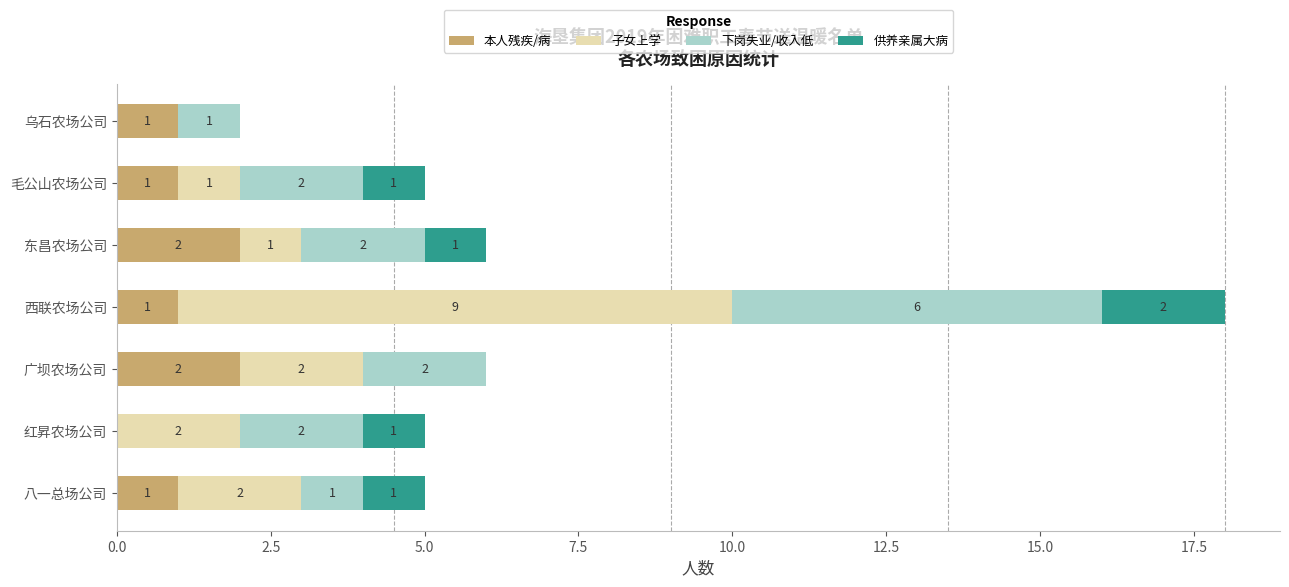

What are all the series names shown in the legend?

本人残疾/病, 子女上学, 下岗失业/收入低, 供养亲属大病